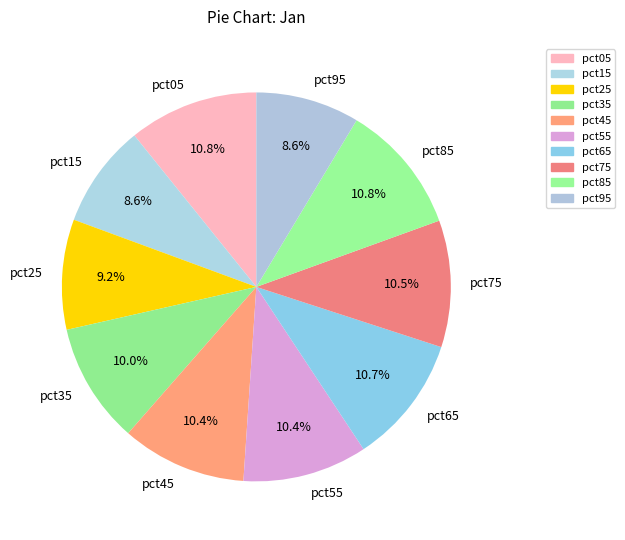

Count the number of slices in the pie.

10